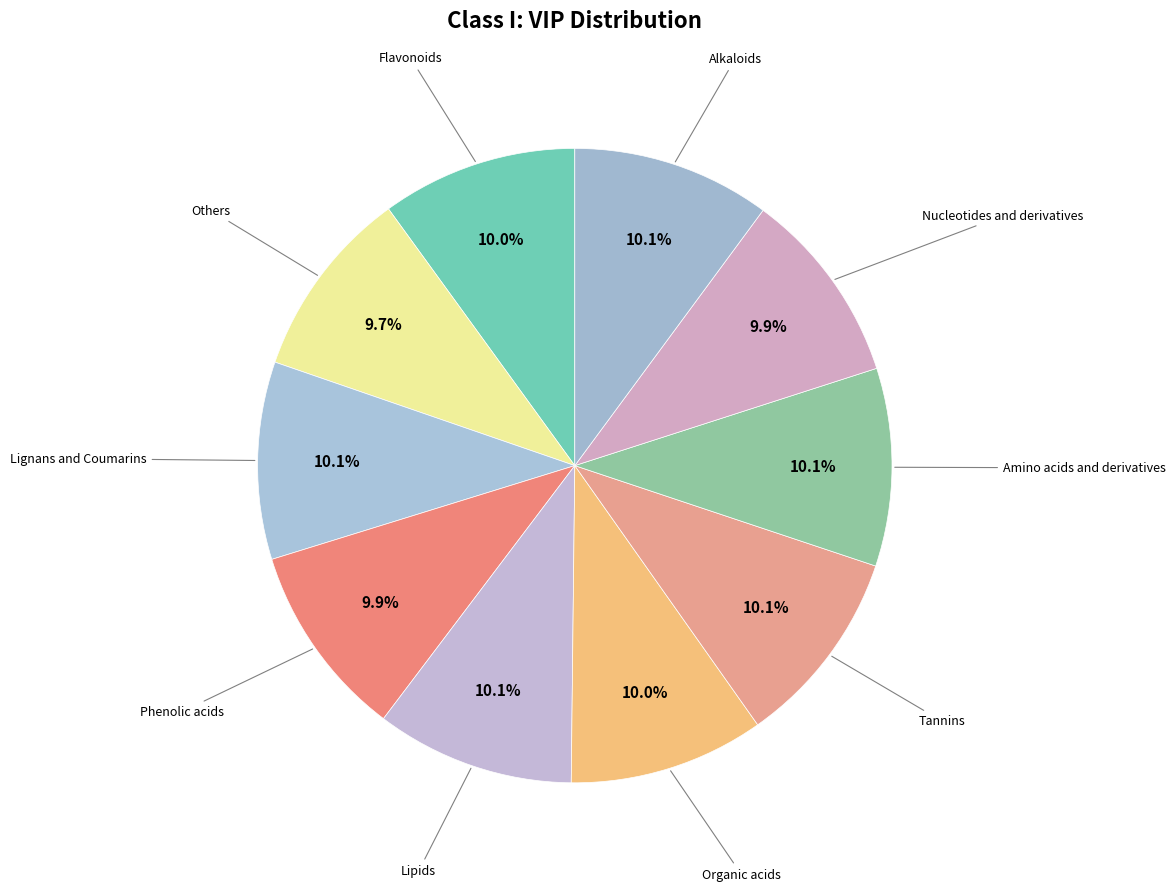

Count the number of slices in the pie.

10